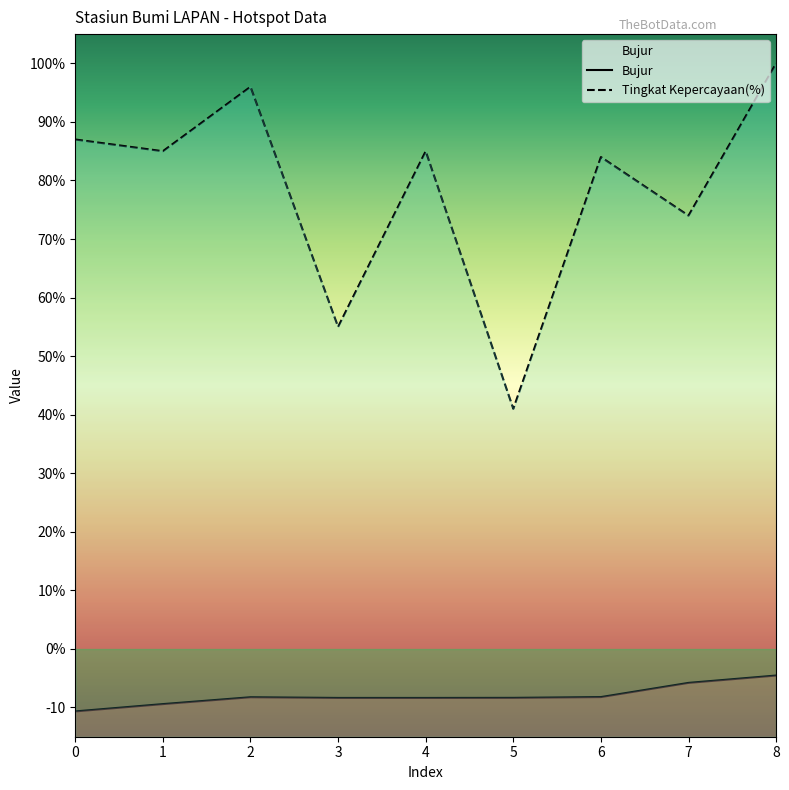

Does the chart display data point markers on the line(s)?

No